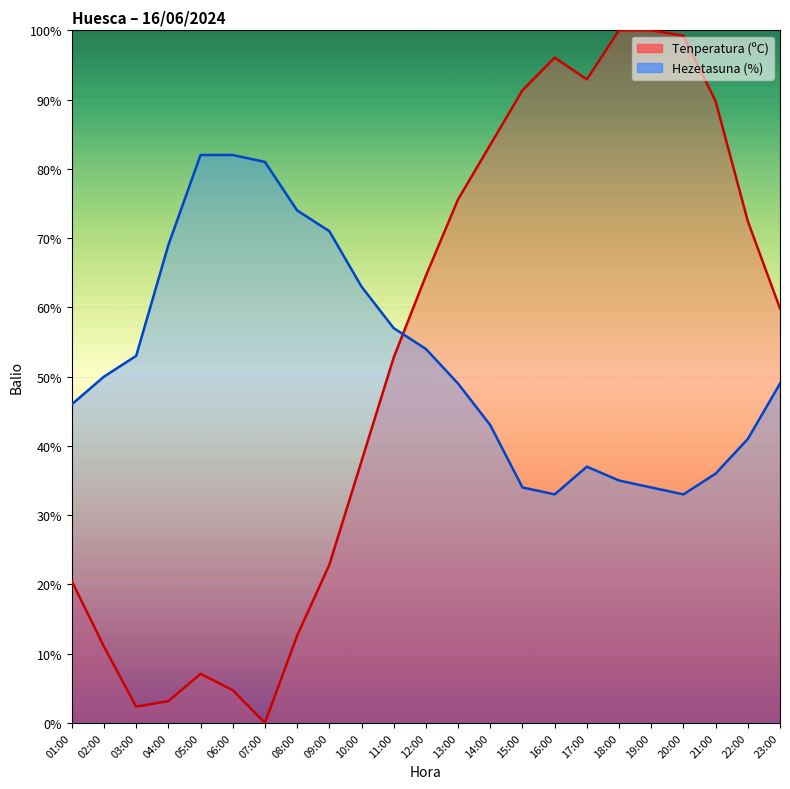

List the labels in order of Hezetasuna (%) value, largest first.

05:00, 06:00, 07:00, 08:00, 09:00, 04:00, 10:00, 11:00, 12:00, 03:00, 02:00, 13:00, 23:00, 01:00, 14:00, 22:00, 17:00, 21:00, 18:00, 15:00, 19:00, 16:00, 20:00